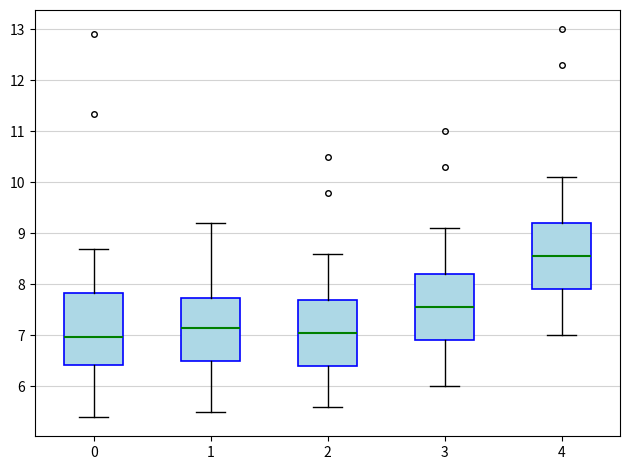

Reading left to right, transcribe this box plot: for each box, give where its median line is, the range the box spans, and where its two whiskers end, as read against the y-axis. The values are not printed on the chart, so give them approximately, as read against the axis.

0: median 7.0, box 6.4 to 7.8, whiskers 5.4 to 8.7
1: median 7.2, box 6.5 to 7.7, whiskers 5.5 to 9.2
2: median 7.1, box 6.4 to 7.7, whiskers 5.6 to 8.6
3: median 7.6, box 6.9 to 8.2, whiskers 6.0 to 9.1
4: median 8.6, box 7.9 to 9.2, whiskers 7.0 to 10.1